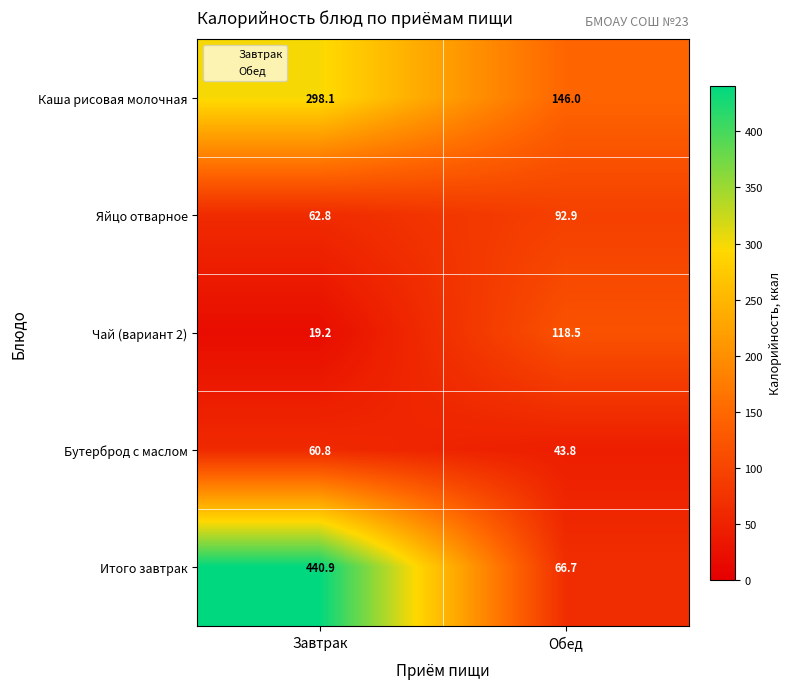

Which series has the largest total across all categories?

Итого завтрак